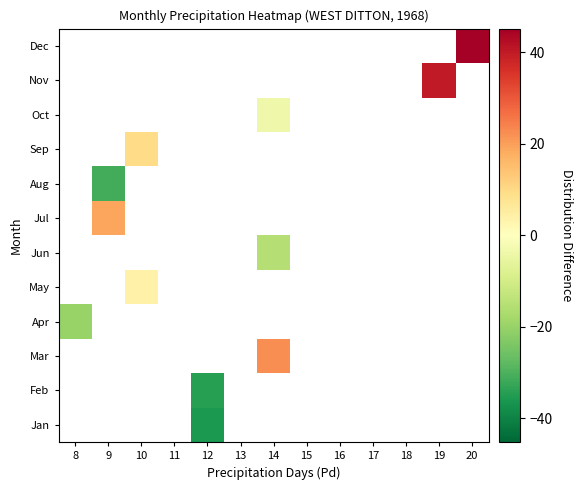

How many positive values does the Nov series have?

1